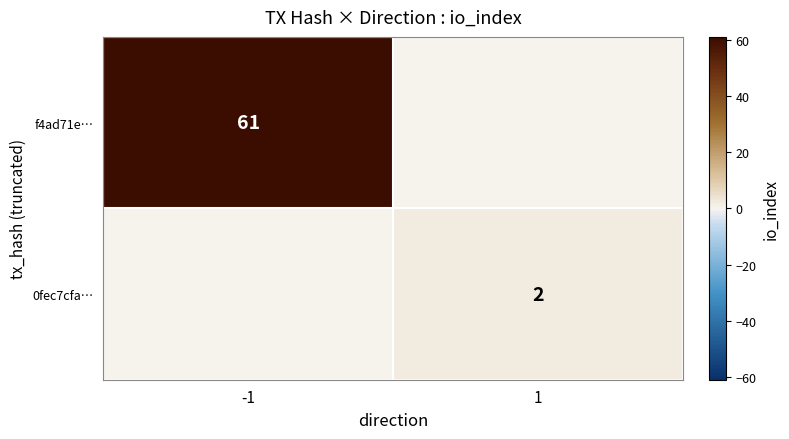

True or false: f4ad71e… has a value of 42 at -1.

False